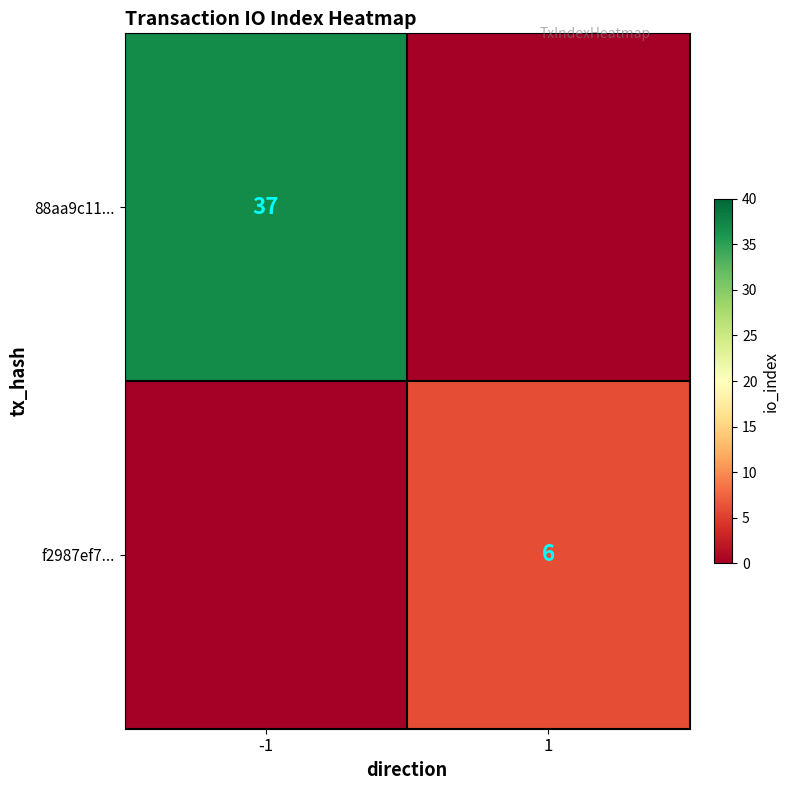

The value of 88aa9c11... at -1 is 51. True or false?

False